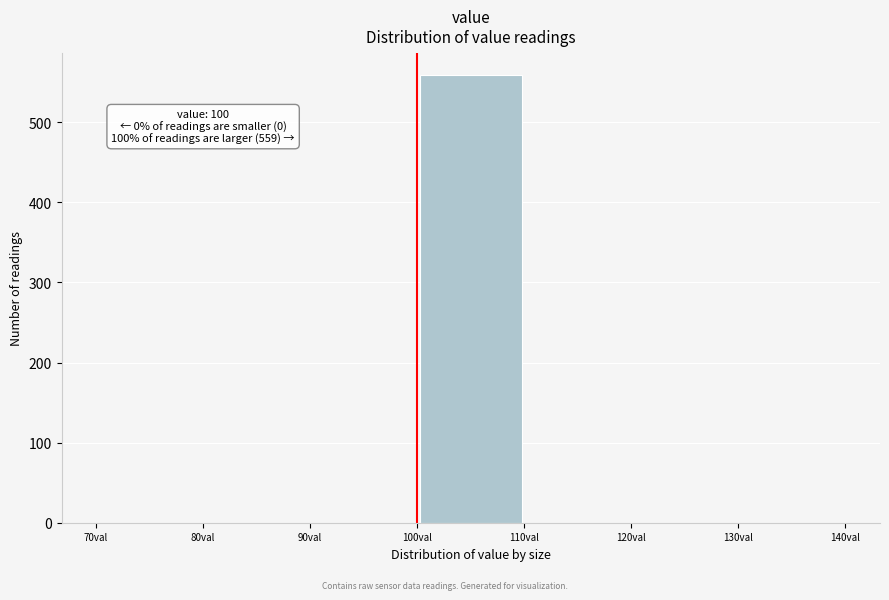

Over which range of the x-axis is the bar tallest?

100 to 110